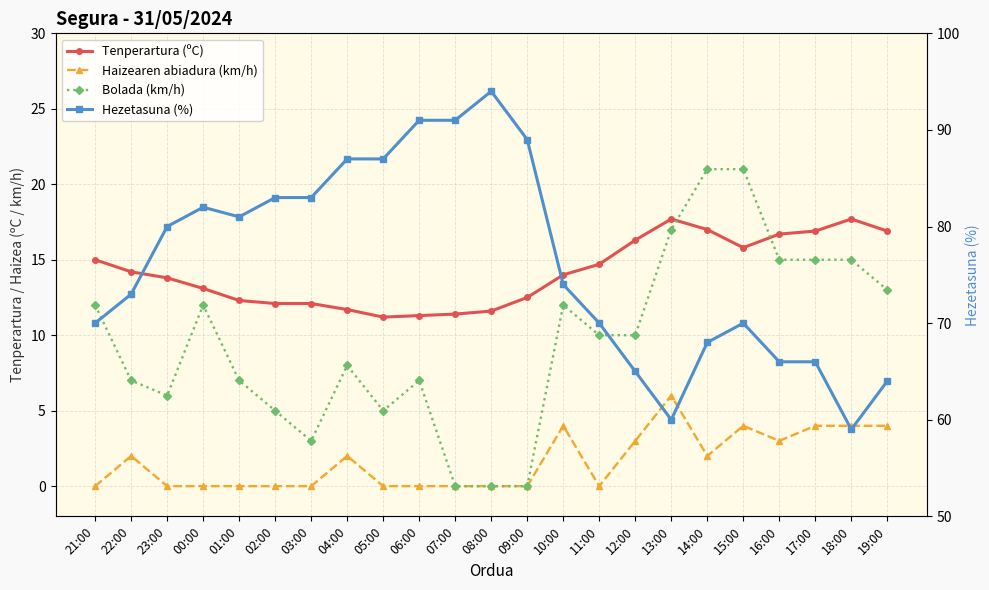

What is the total value across all series at 17:00?

101.9